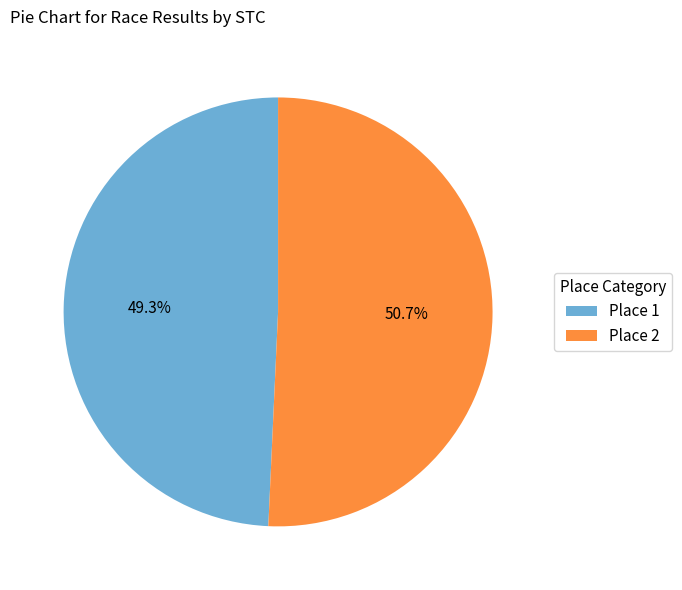

What is the total percentage of Place 2 and Place 1?

100.0%